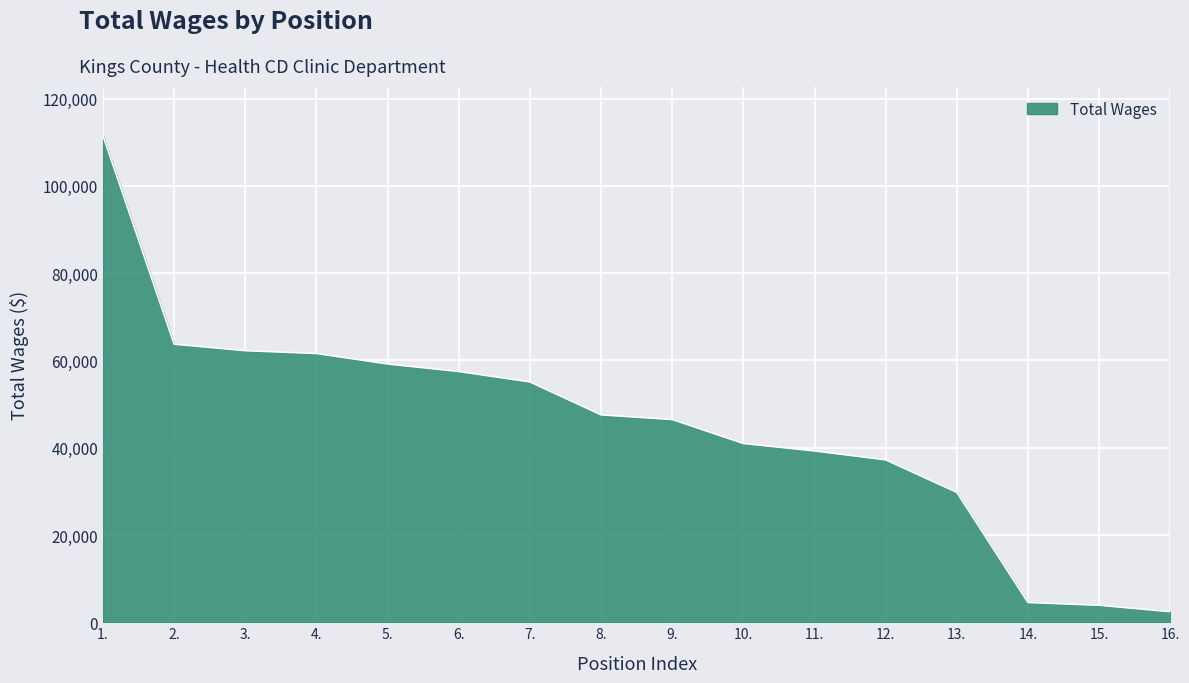

True or false: there are more than 2 points higher than both neighbors.

False